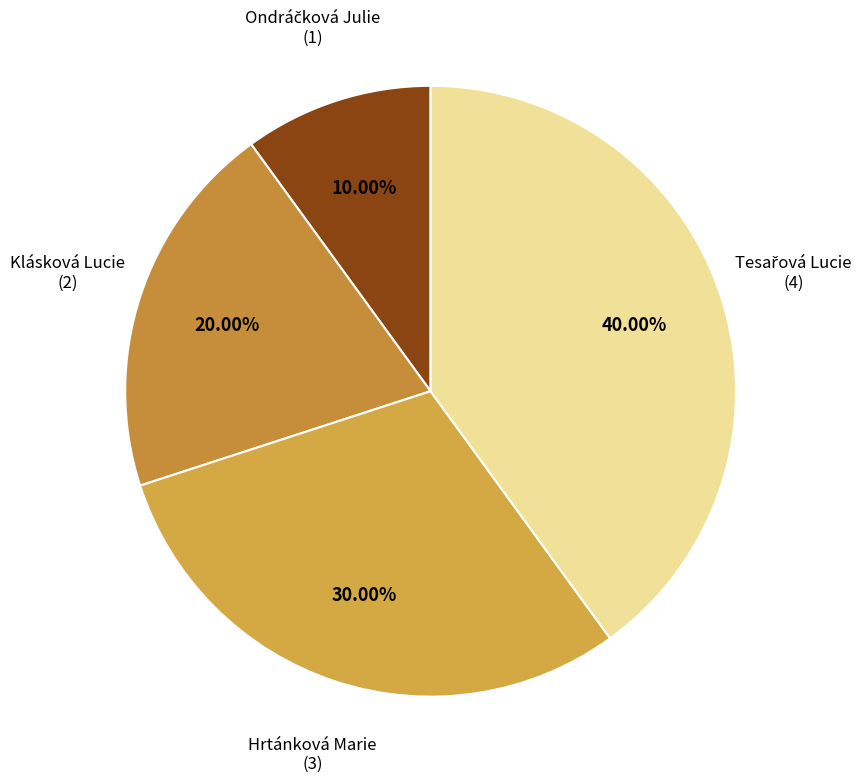

Does any single category account for the majority?

No